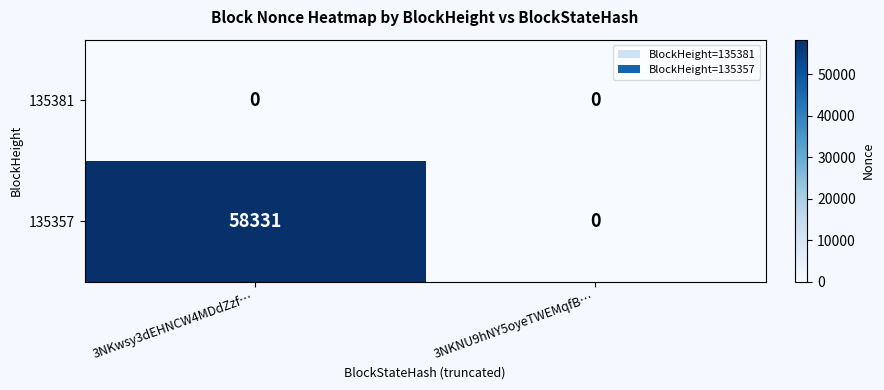

Rank the series by their average value, from lowest to highest.

135381, 135357